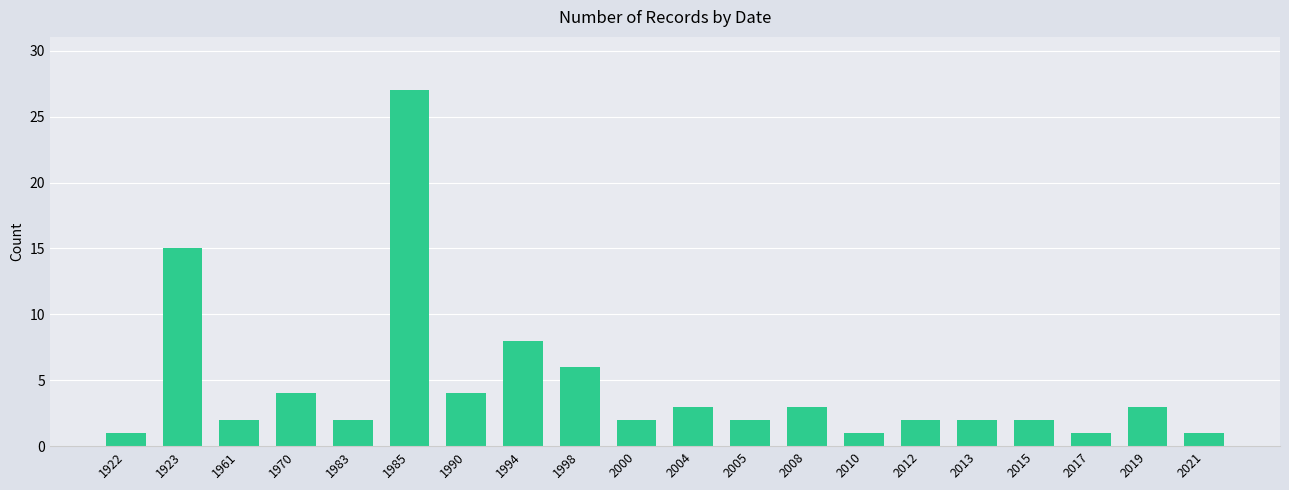

What is the average value?

5